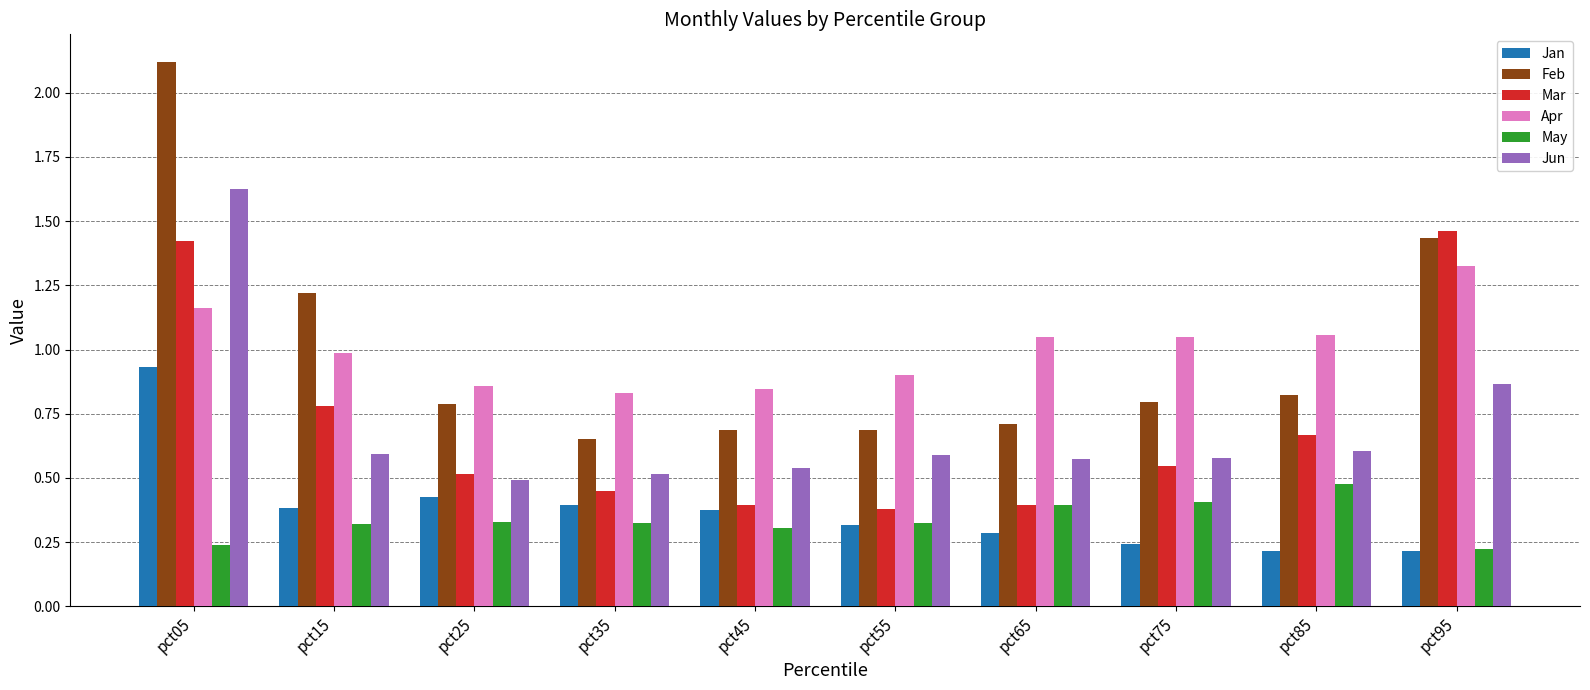

What is the total value across all series at pct85?

3.8